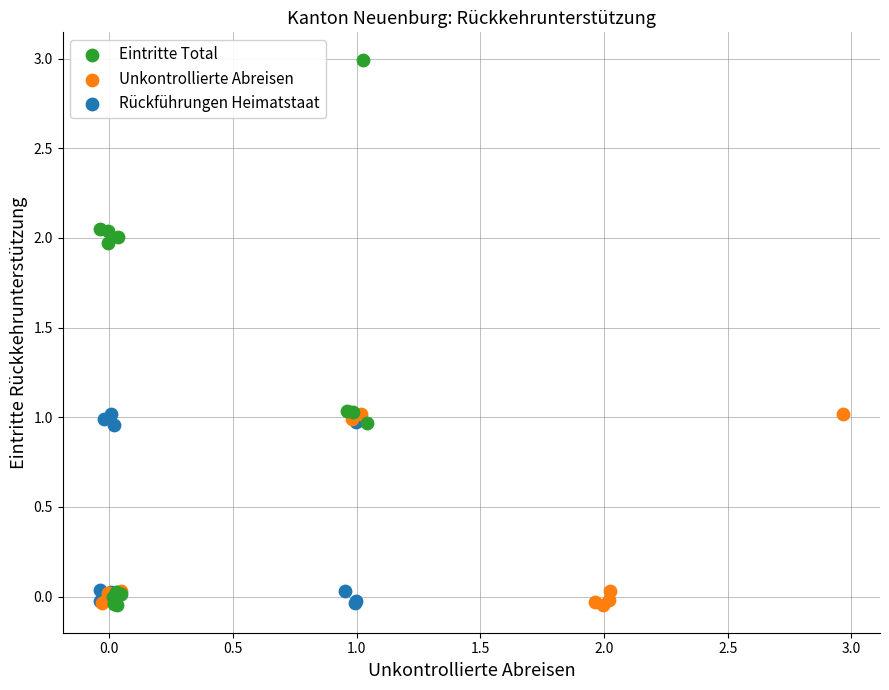

Which series has the widest spread of Y values?

Eintritte Total